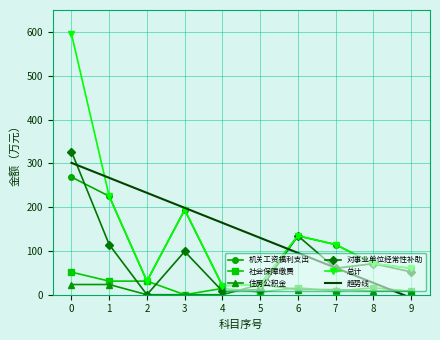

Reading left to right, what are all the values shown in this chart?

机关工资福利支出: 0=268.6	1=224.9	2=31.0	3=193.8	4=20.5	5=23.3	6=134.4	7=114.5	8=70.9	9=60.4
社会保障缴费: 0=51.5	1=31.0	2=31.0	3=0.0	4=14.4	5=6.2	6=15.8	7=8.3	8=15.8	9=8.1
住房公积金: 0=23.3	1=23.3	2=0.0	3=0.0	4=0.0	5=23.3	6=11.8	7=11.8	8=8.6	9=8.6
对事业单位经常性补助: 0=326.9	1=114.5	2=0.0	3=98.7	4=8.1	5=11.8	6=134.4	7=60.4	8=70.9	9=52.1
总计: 0=595.5	1=224.9	2=31.0	3=193.8	4=20.5	5=23.3	6=134.4	7=114.5	8=70.9	9=60.4